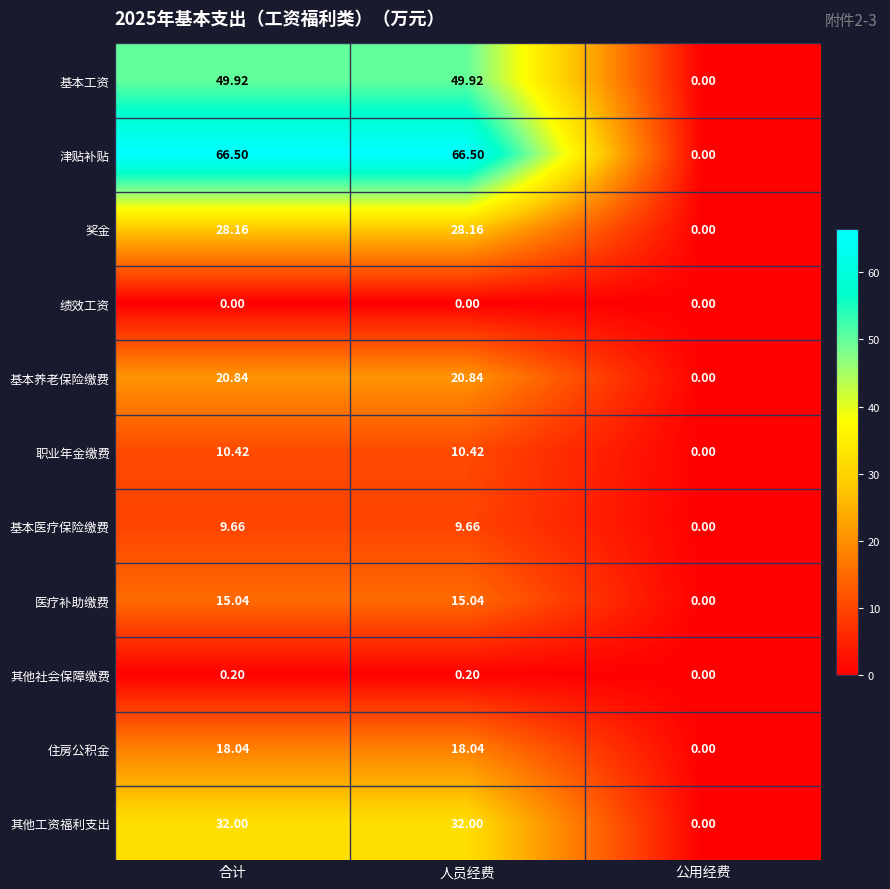

Which series has the largest range (max minus min)?

津贴补贴